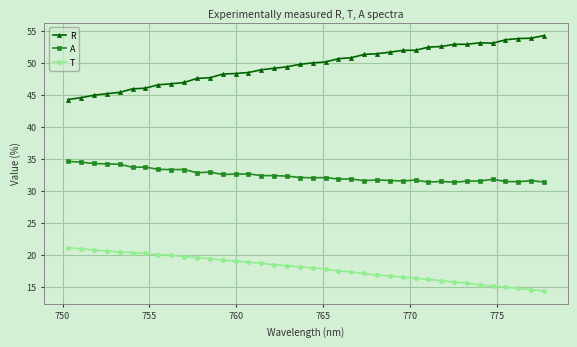

What is the value of the R point at the 30th from the left?

52.5